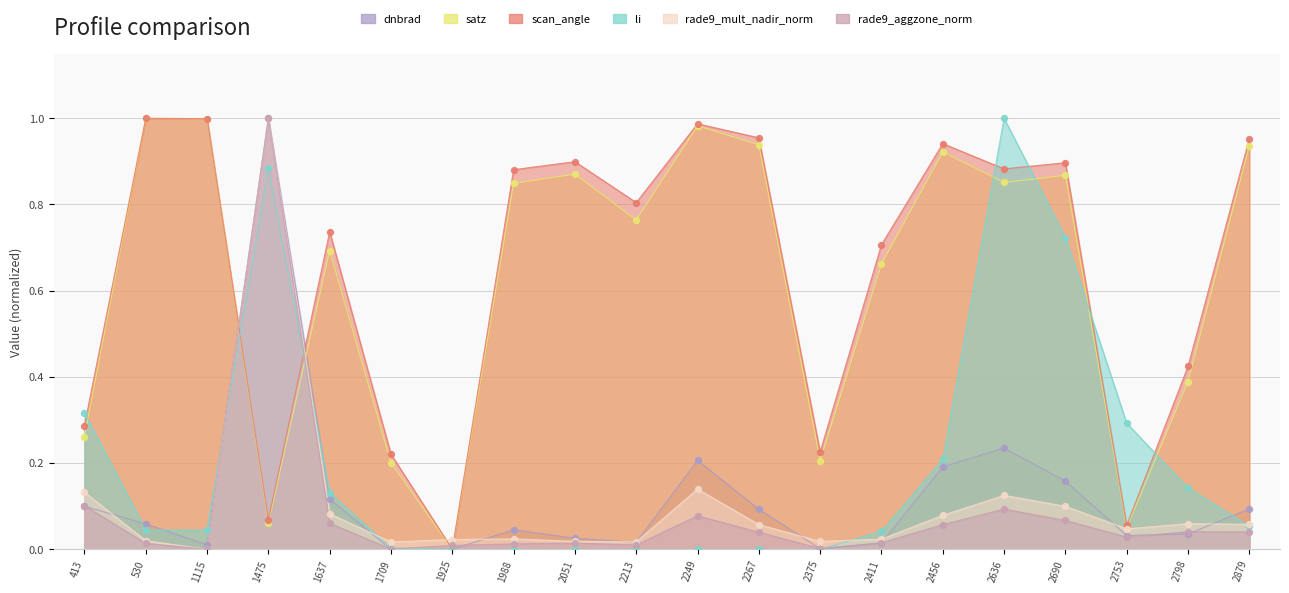

At how many categories does at least one series exceed 0?

20